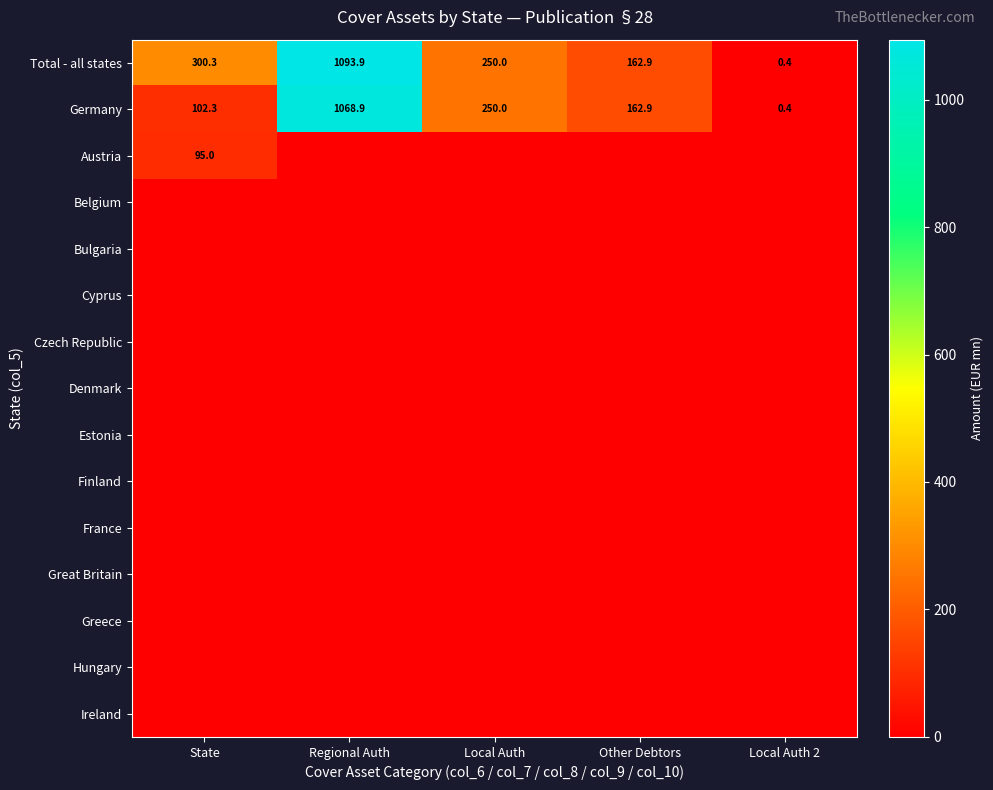

What is the difference between the maximum and minimum values in the Total - all states series?

1093.5